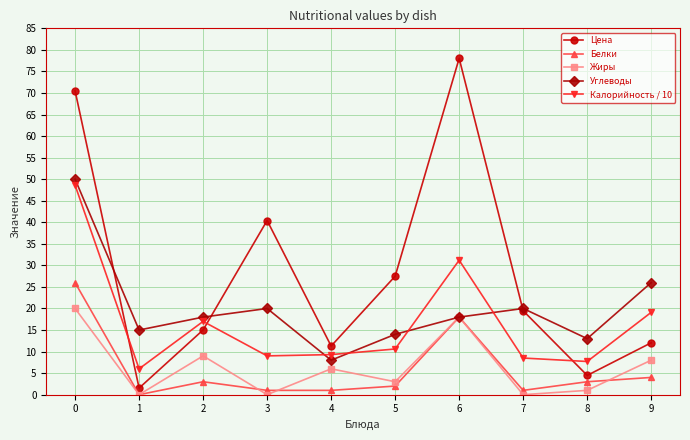

Is the value of Цена at 2 greater than the value of Жиры at 8?

Yes